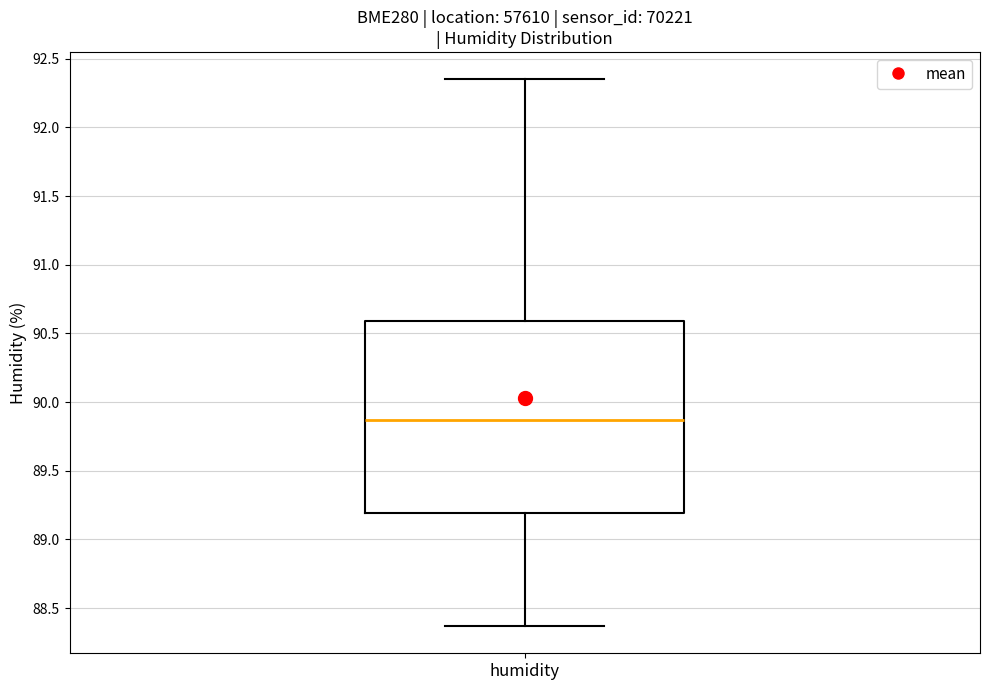

Read this box plot against the y-axis: the position of the median line, the range covered by the box, and the ends of both whiskers. The values are not printed on the chart, so give them approximately, as read against the axis.

median 89.85, box 89.20 to 90.60, whiskers 88.35 to 92.35